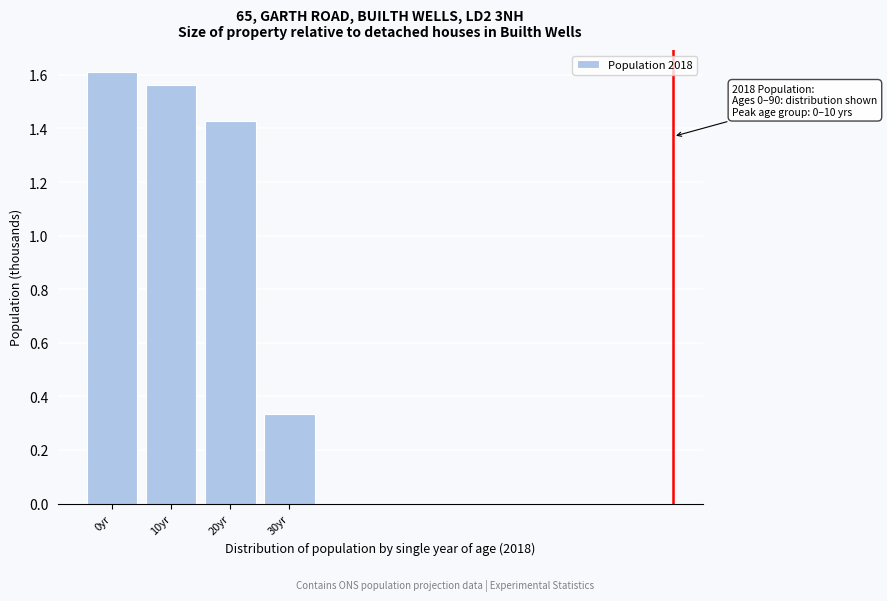

What is the difference between the maximum and minimum values?

1.3